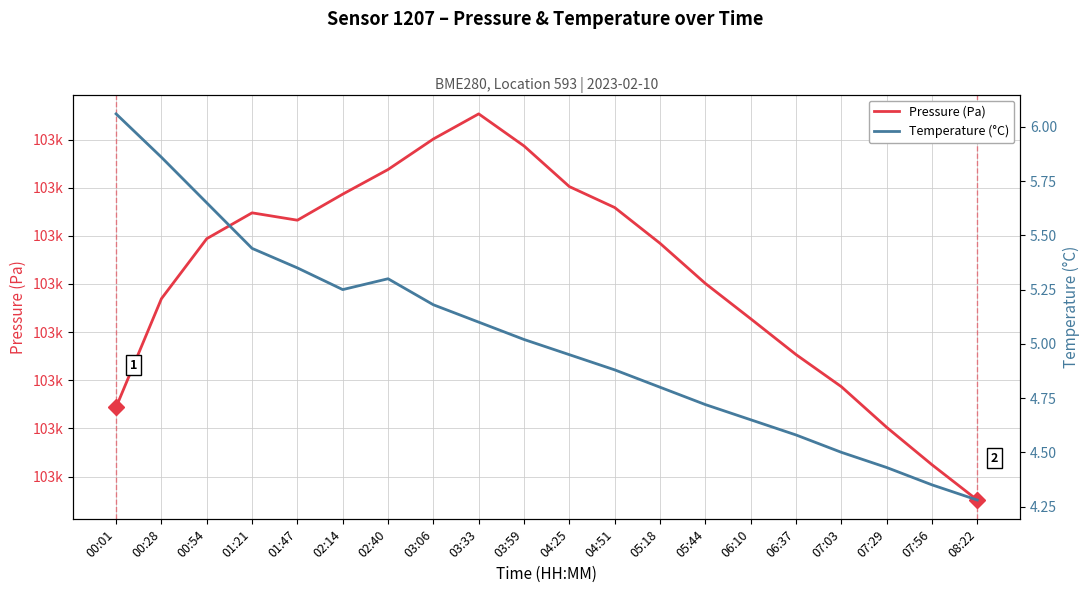

Which category has the lowest value across all series?

08:22